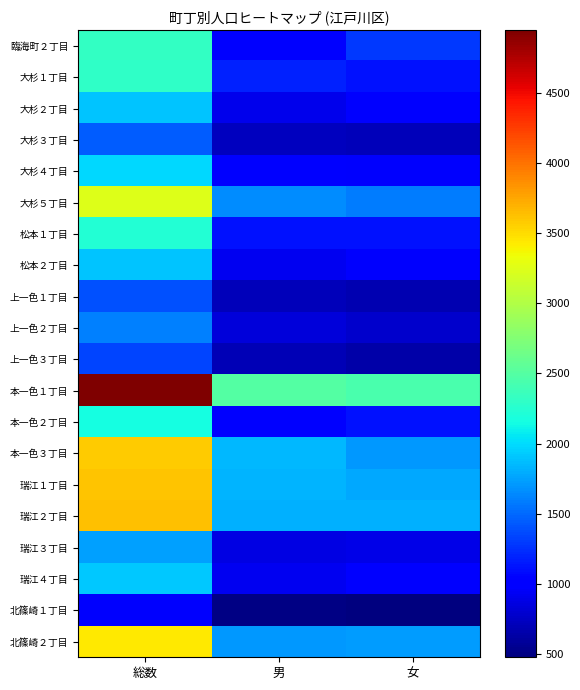

Reading left to right, list all the values displayed in this chart.

臨海町２丁目: 総数=2322	男=1033	女=1289
大杉１丁目: 総数=2299	男=1190	女=1109
大杉２丁目: 総数=1898	男=905	女=993
大杉３丁目: 総数=1440	男=727	女=713
大杉４丁目: 総数=1982	男=1008	女=974
大杉５丁目: 総数=3237	男=1655	女=1582
松本１丁目: 総数=2229	男=1109	女=1120
松本２丁目: 総数=1897	男=918	女=979
上一色１丁目: 総数=1395	男=716	女=679
上一色２丁目: 総数=1610	男=836	女=774
上一色３丁目: 総数=1337	男=696	女=641
本一色１丁目: 総数=4947	男=2498	女=2449
本一色２丁目: 総数=2160	男=1051	女=1109
本一色３丁目: 総数=3569	男=1856	女=1713
瑞江１丁目: 総数=3613	男=1830	女=1783
瑞江２丁目: 総数=3624	男=1808	女=1816
瑞江３丁目: 総数=1751	男=868	女=883
瑞江４丁目: 総数=1909	男=917	女=992
北篠崎１丁目: 総数=974	男=497	女=477
北篠崎２丁目: 総数=3431	男=1707	女=1724